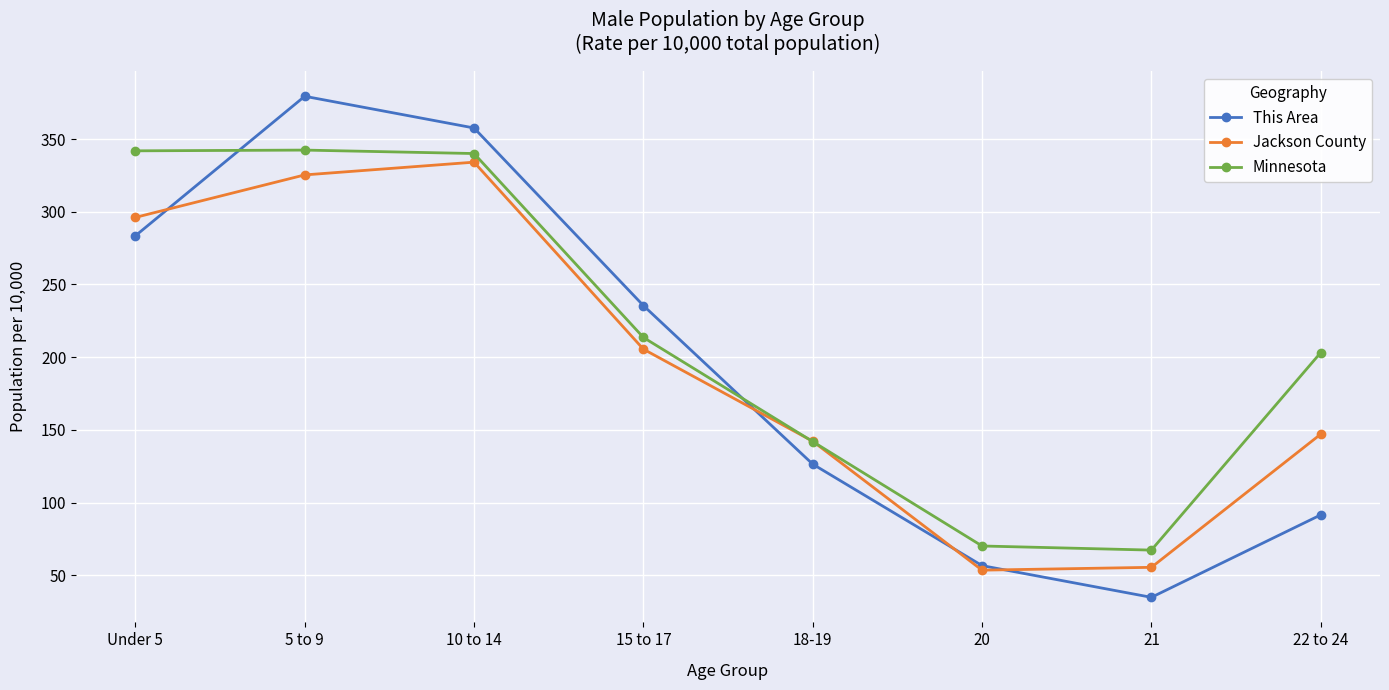

What position from the right is 10 to 14?

6